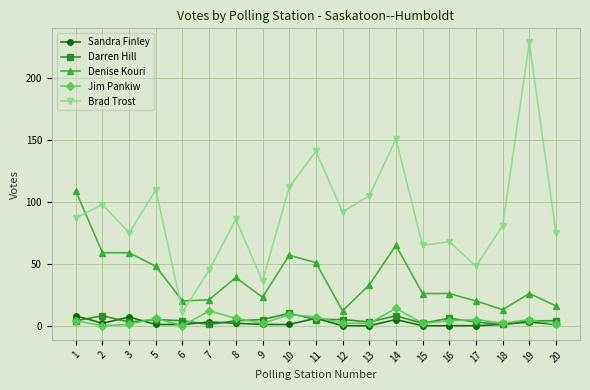

What is the average value of the Darren Hill series?

4